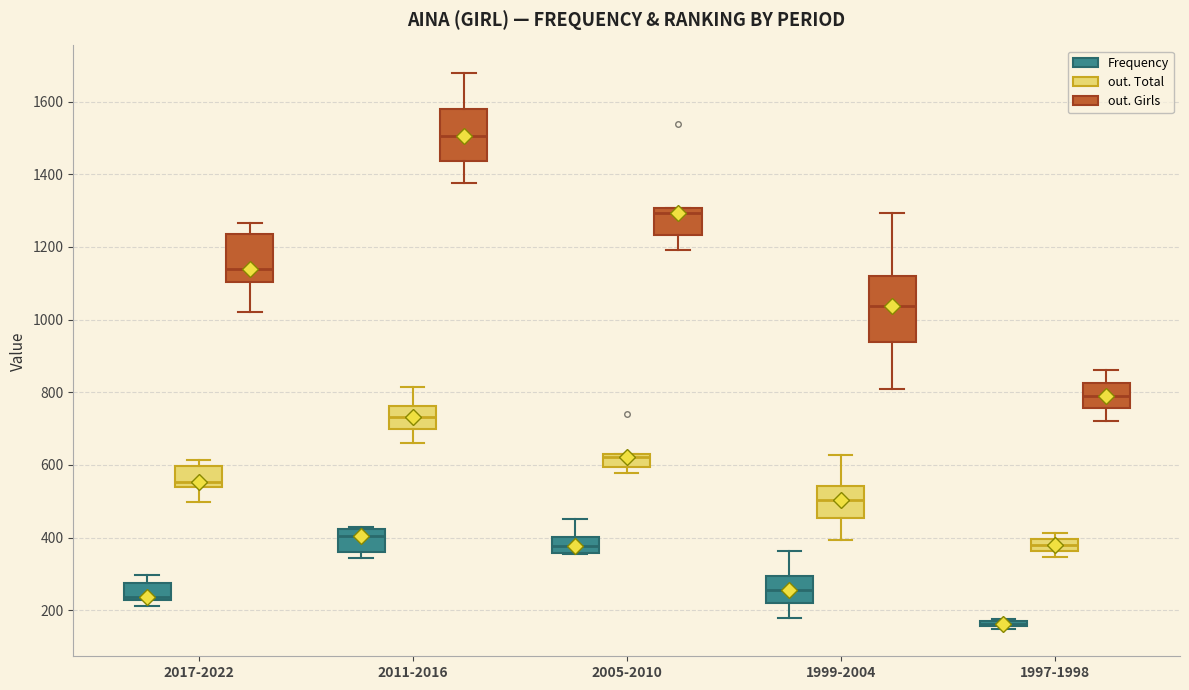

Where does the median line of the box for 1997-1998 (out. Girls) sit on the y-axis? The values are not printed on the chart, so give them approximately, as read against the axis.

800